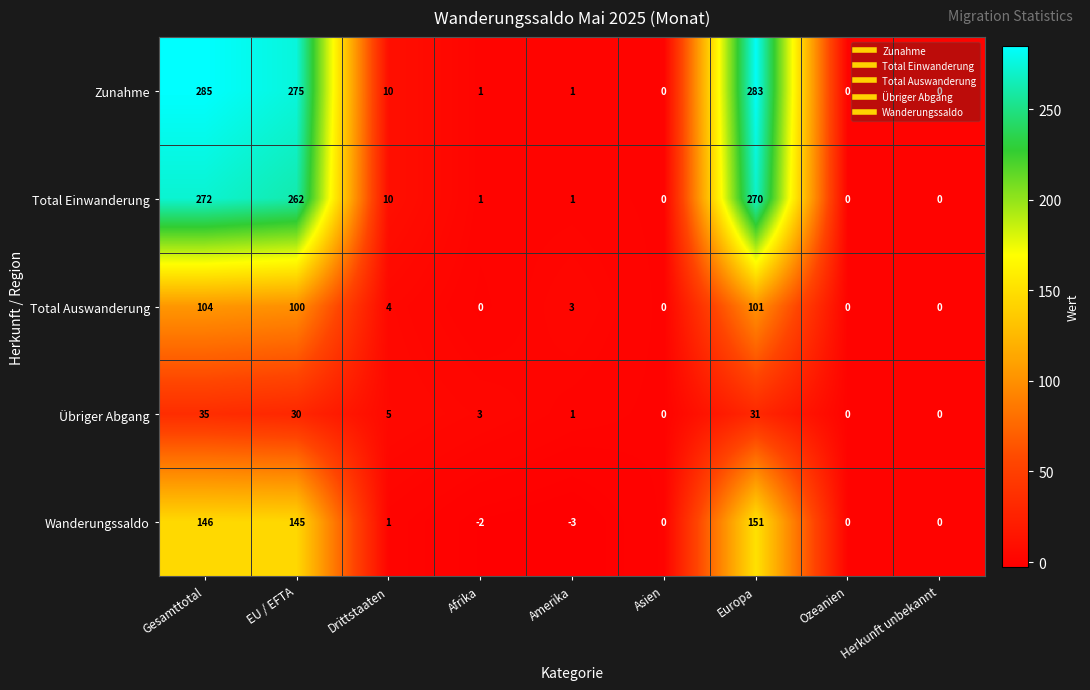

What is the difference between the highest and lowest values at EU / EFTA?

245